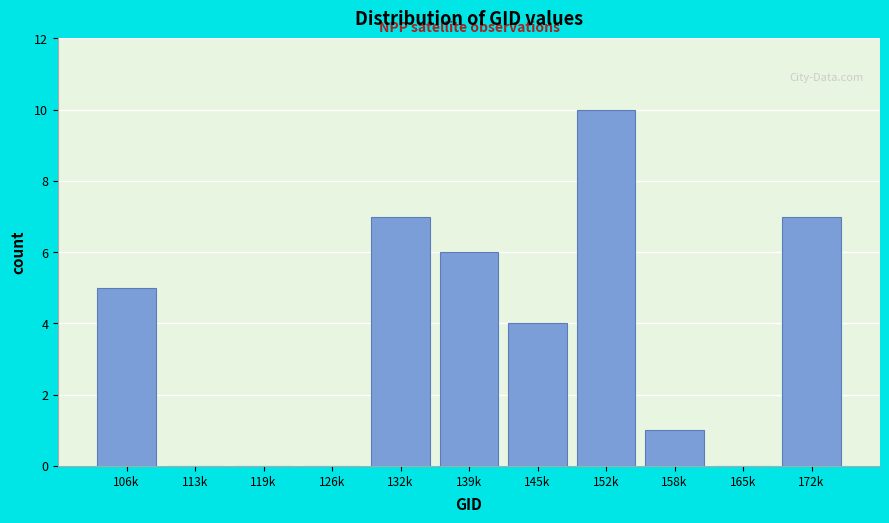

Reading left to right, extract all data points from this chart.

106k=5	113k=0	119k=0	126k=0	132k=7	139k=6	145k=4	152k=10	158k=1	165k=0	172k=7